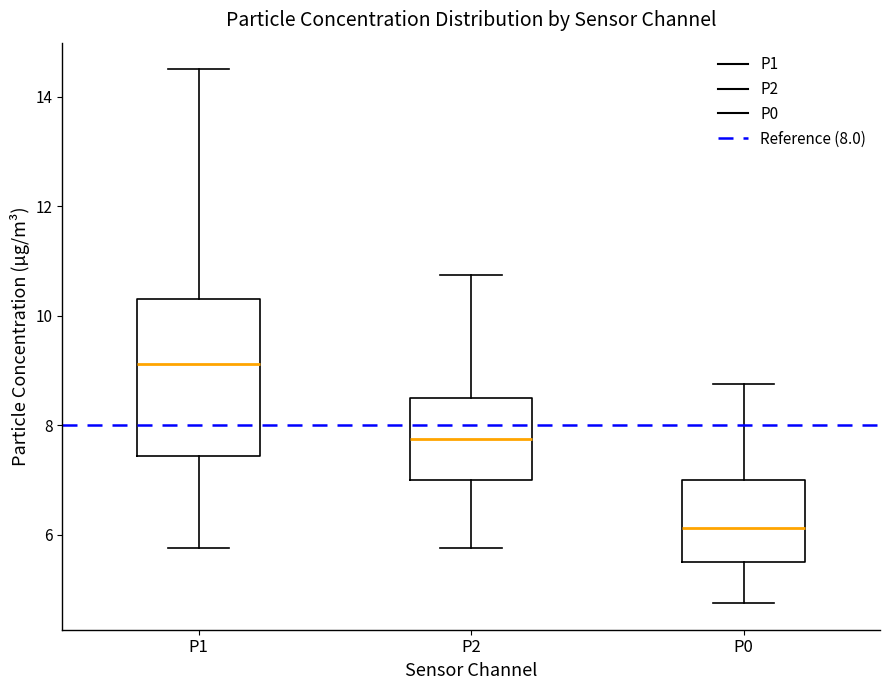

Which box's median line is the highest?

P1